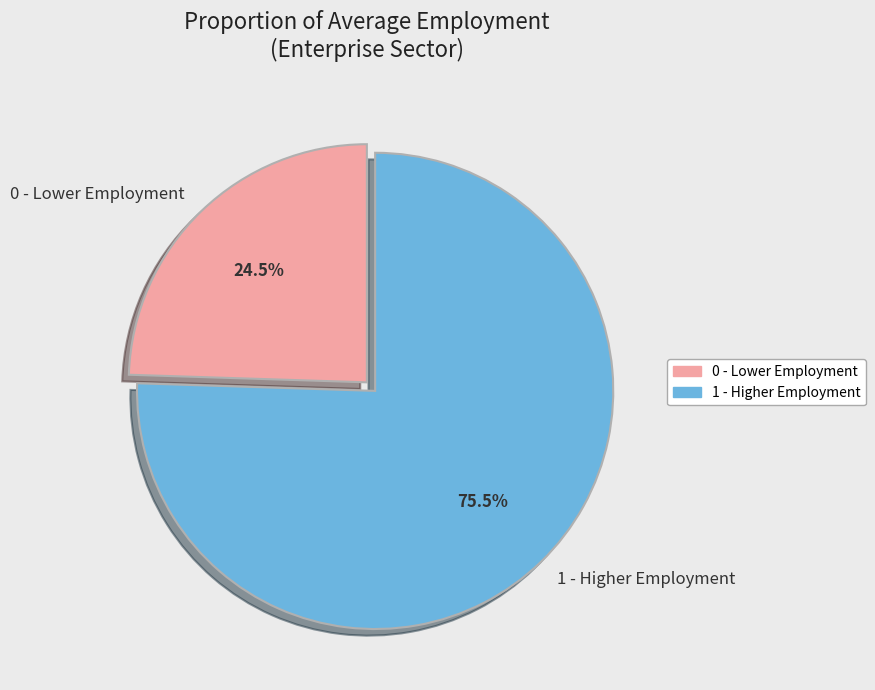

Which has a higher value, 1 - Higher Employment or 0 - Lower Employment?

1 - Higher Employment